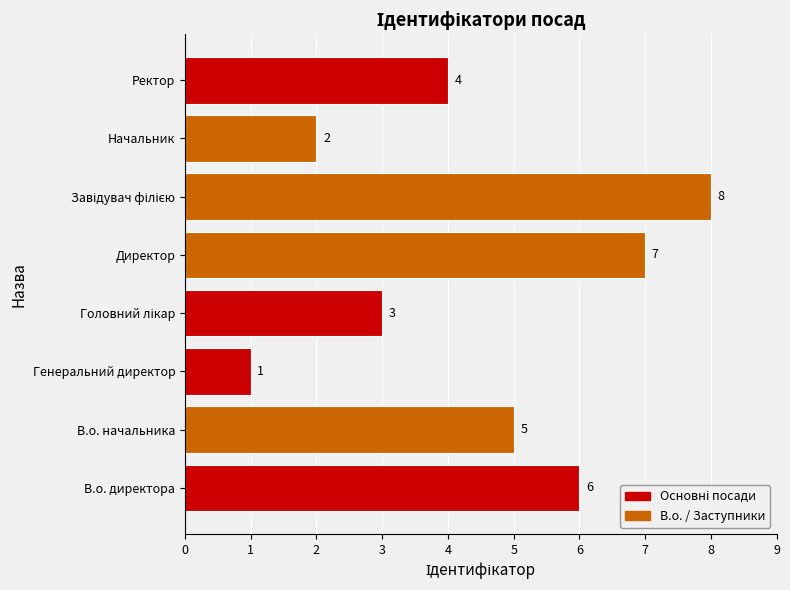

The value at Начальник is 2. True or false?

True